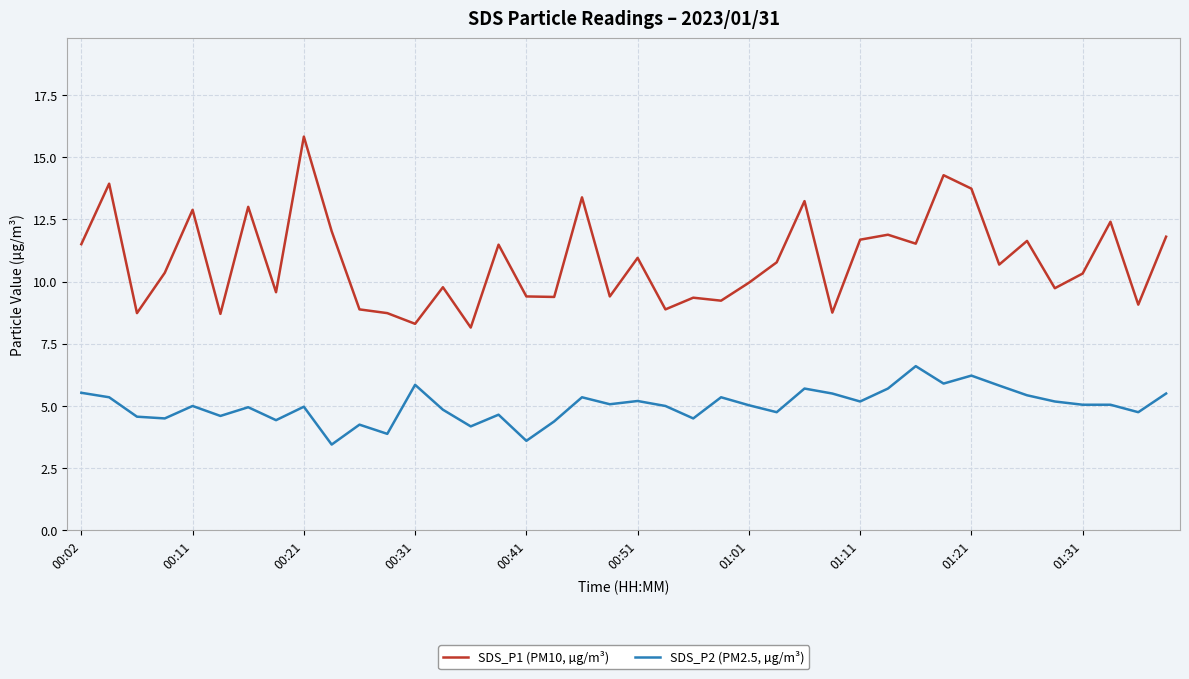

True or false: SDS_P1 (PM10, µg/m³) and SDS_P2 (PM2.5, µg/m³) cross at least once.

False